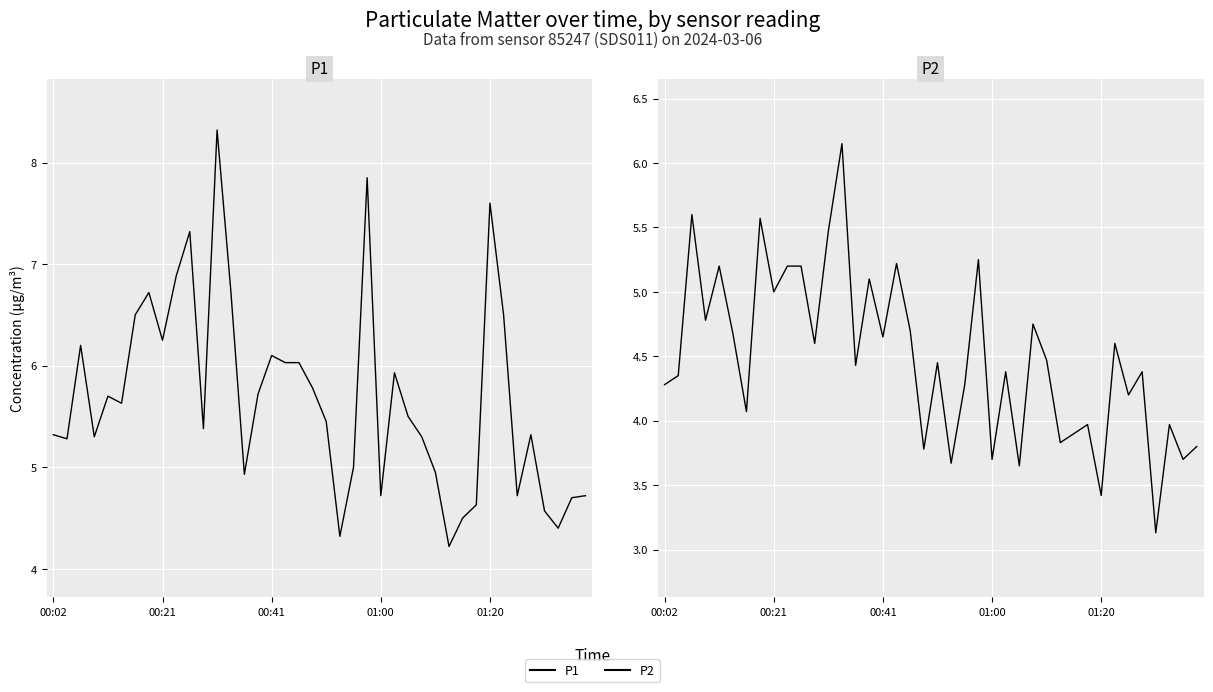

Reading left to right, list all the values displayed in this chart.

P1: 5.3	5.3	6.2	5.3	5.7	5.6	6.5	6.7	6.2	6.9	7.3	5.4	8.3	6.8	4.9	5.7	6.1	6.0	6.0	5.8	5.5	4.3	5.0	7.8	4.7	5.9	5.5	5.3	5.0	4.2	4.5	4.6	7.6	6.5	4.7	5.3	4.6	4.4	4.7	4.7
P2: 4.3	4.3	5.6	4.8	5.2	4.7	4.1	5.6	5.0	5.2	5.2	4.6	5.5	6.2	4.4	5.1	4.7	5.2	4.7	3.8	4.5	3.7	4.3	5.2	3.7	4.4	3.6	4.8	4.5	3.8	3.9	4.0	3.4	4.6	4.2	4.4	3.1	4.0	3.7	3.8